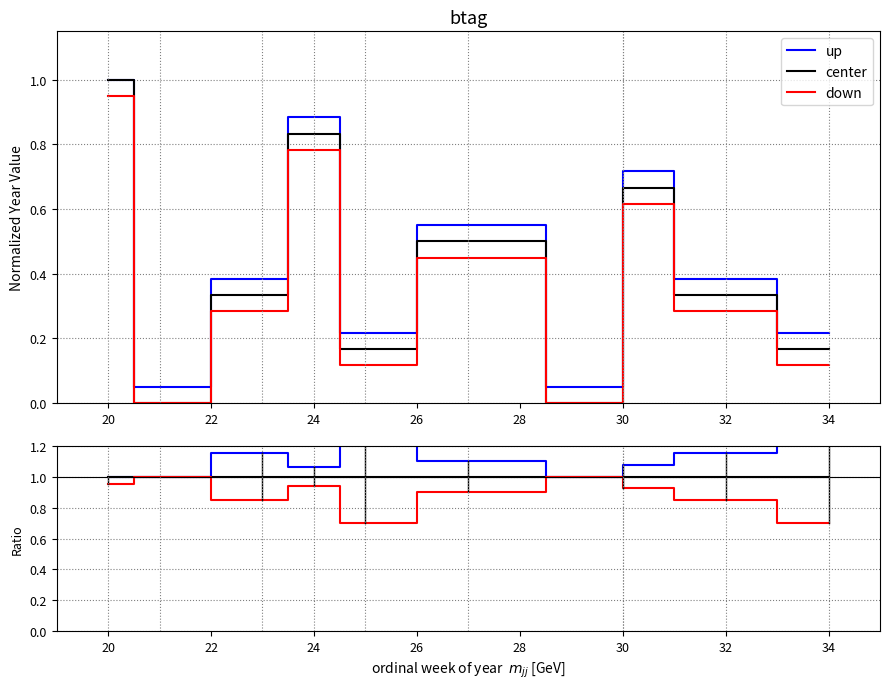

Which series has the largest total across all categories?

up